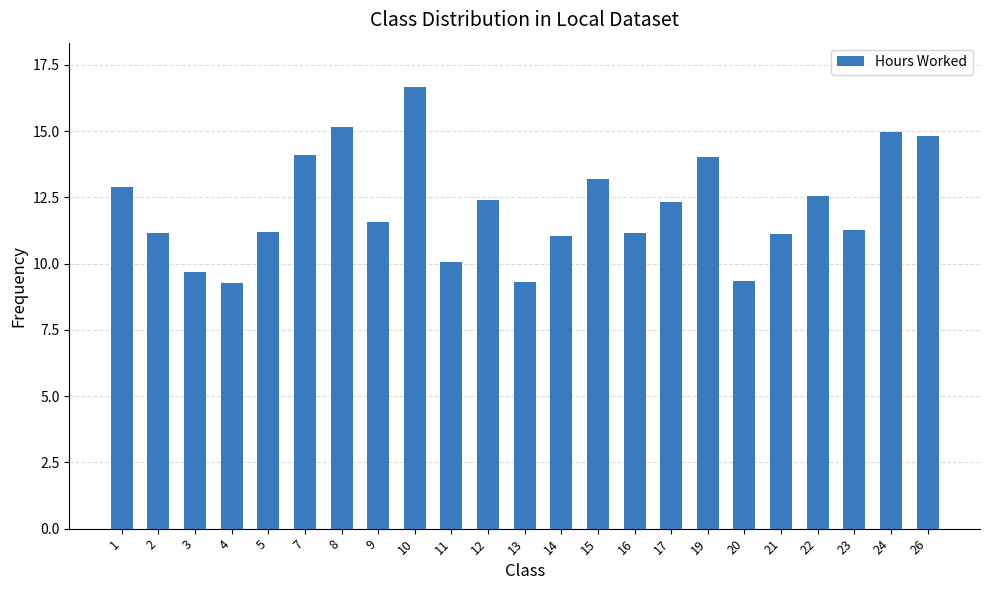

Is it true that the value at 20 is 9.3?

True